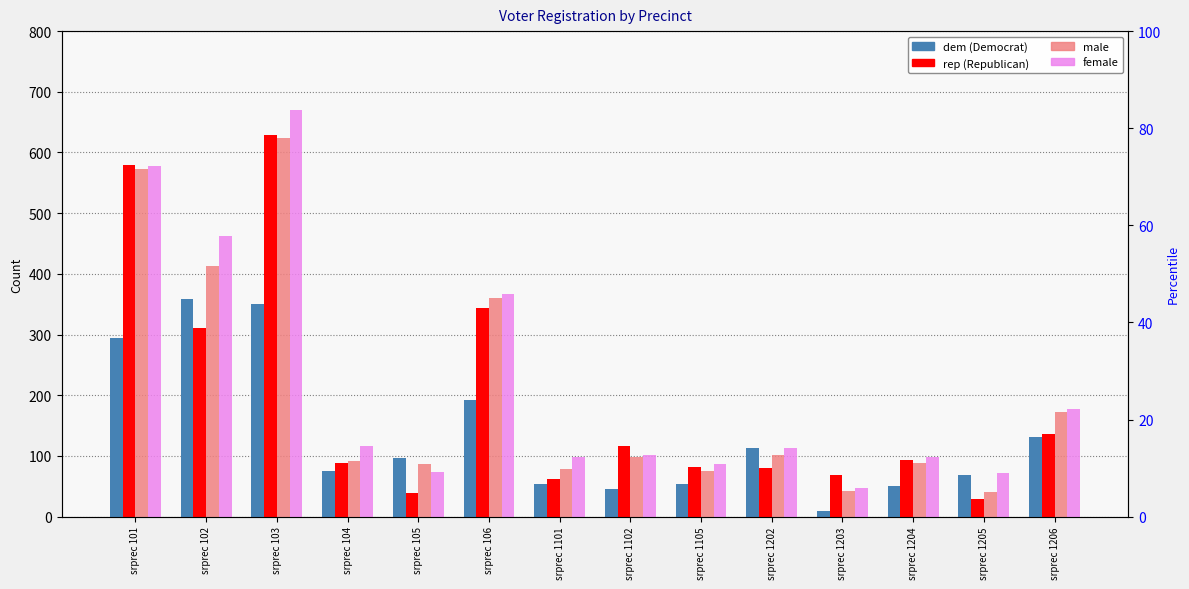

Which category has the highest value across all series?

srprec 103